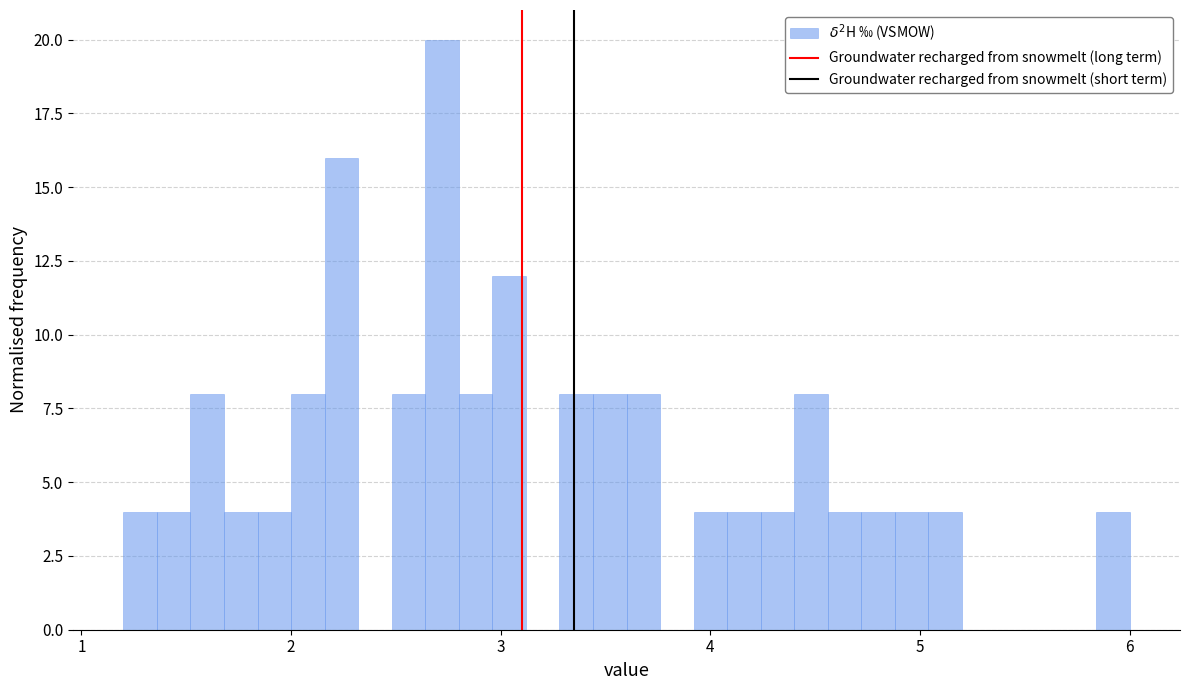

Read against the x-axis, roughly where is the centre of the tallest bar?

2.7